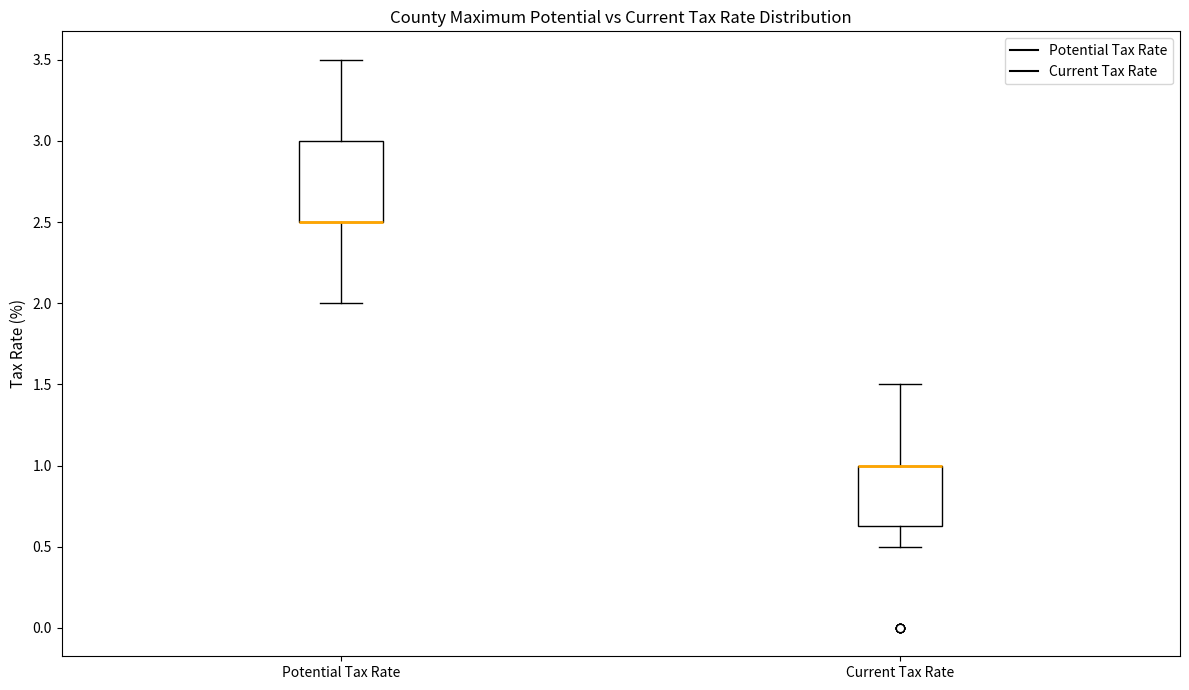

Reading left to right, read every box against the y-axis: the position of its median line, the range the box covers, and the ends of its whiskers. The values are not printed on the chart, so give them approximately, as read against the axis.

Potential Tax Rate: median 2.50 (drawn on the box's lower edge), box 2.50 to 3.00, whiskers 2.00 to 3.50
Current Tax Rate: median 1.00 (drawn on the box's upper edge), box 0.65 to 1.00, whiskers 0.50 to 1.50